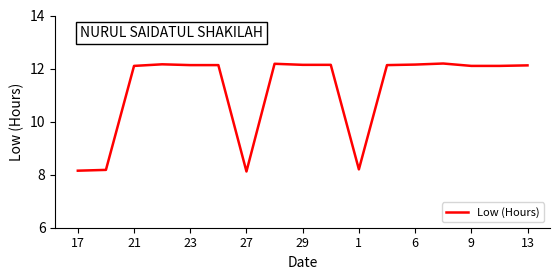

Is this an area chart (filled region under the line)?

No